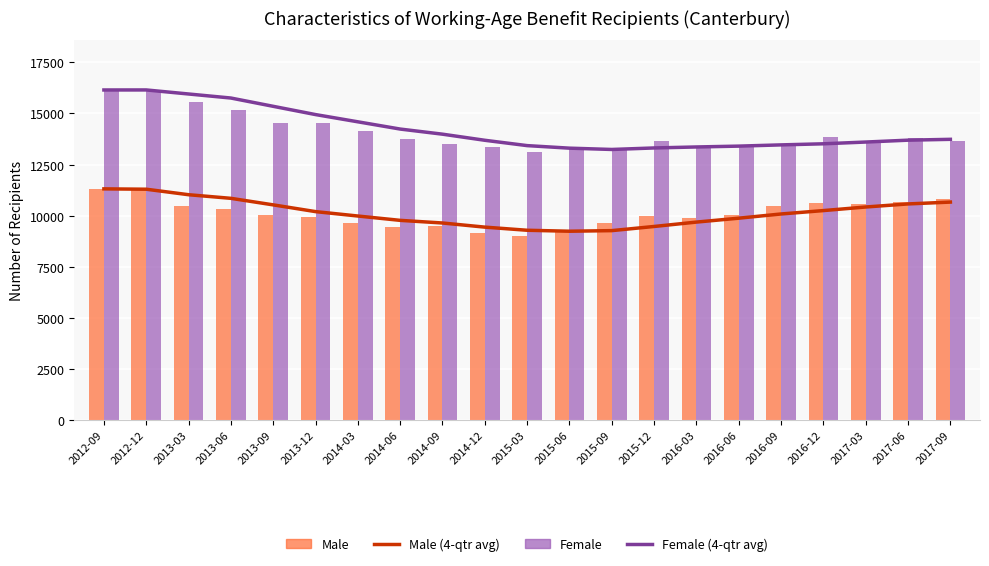

Reading left to right, extract all data points from this chart.

Male (4-qtr avg): 11310.0	11293.0	11024.0	10847.5	10527.5	10198.0	9982.2	9770.0	9641.2	9439.0	9285.8	9238.8	9268.0	9471.0	9685.8	9876.5	10082.2	10248.2	10423.5	10573.5	10663.8
Female (4-qtr avg): 16146.0	16147.5	15949.7	15752.2	15347.0	14943.2	14589.2	14235.0	13984.5	13686.0	13425.2	13300.8	13237.0	13310.8	13359.0	13400.5	13460.8	13514.2	13600.0	13691.2	13732.8
Male: 11310.0	11276.0	10486.0	10318.0	10030.0	9958.0	9623.0	9469.0	9515.0	9149.0	9010.0	9281.0	9632.0	9961.0	9869.0	10044.0	10455.0	10625.0	10570.0	10644.0	10816.0
Female: 16146.0	16149.0	15554.0	15160.0	14525.0	14534.0	14138.0	13743.0	13523.0	13340.0	13095.0	13245.0	13268.0	13635.0	13288.0	13411.0	13509.0	13849.0	13631.0	13776.0	13675.0